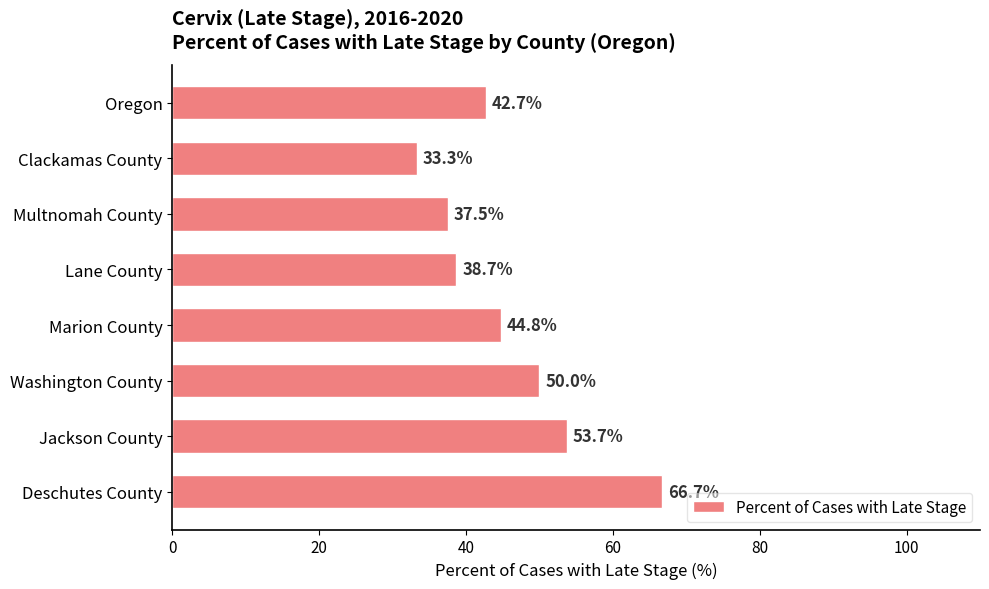

What is the difference between the maximum and minimum values?

33.4